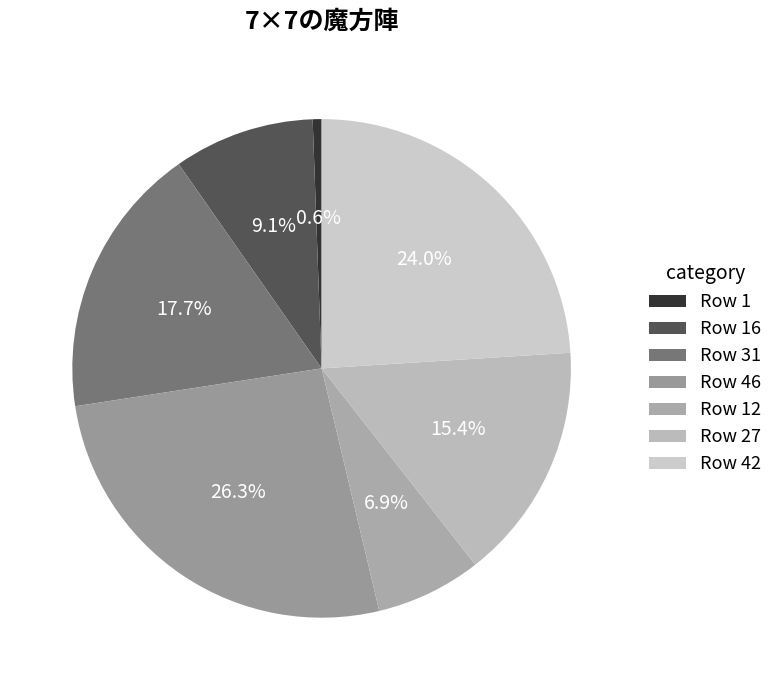

How many slices are in this pie chart?

7